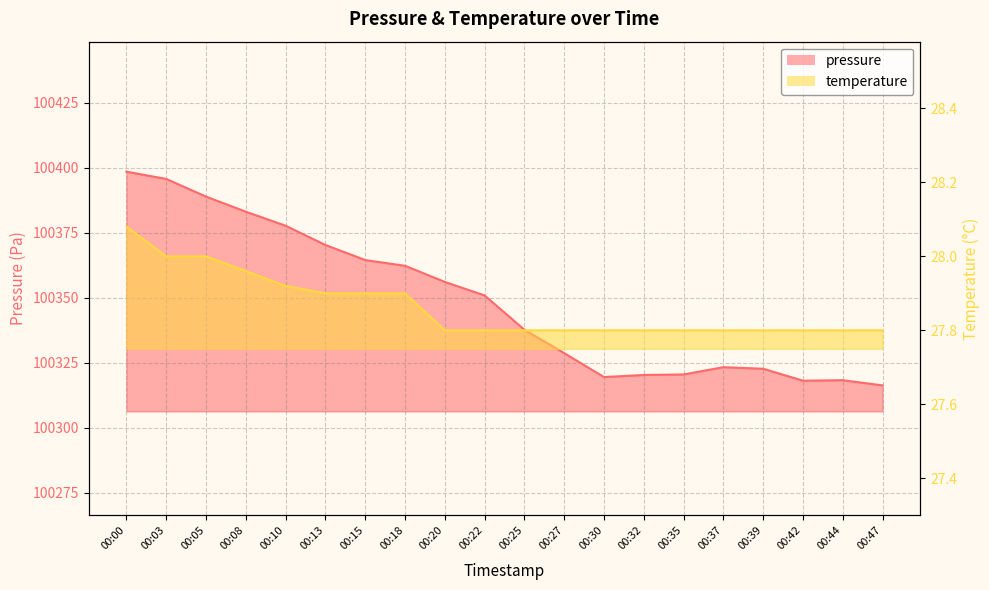

What is the average value of the pressure series?

100348.6